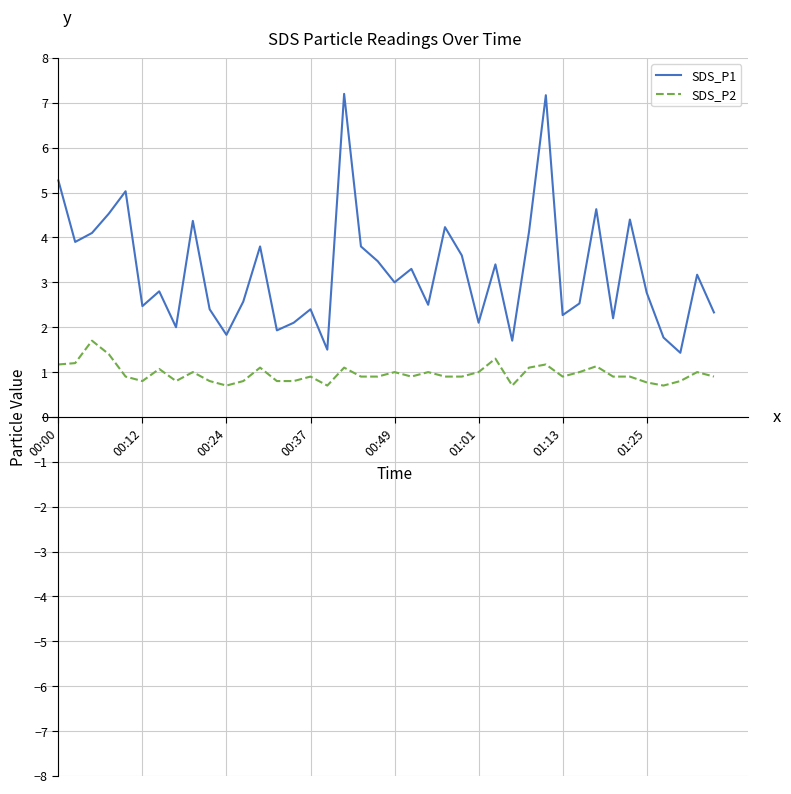

Which series has the largest range (max minus min)?

SDS_P1